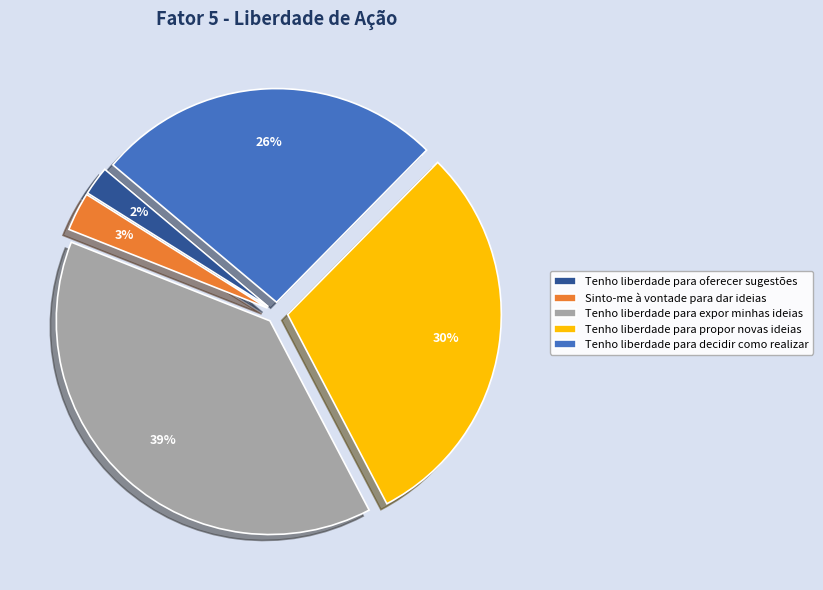

Which category has the biggest portion of the pie?

Tenho liberdade para expor minhas ideias